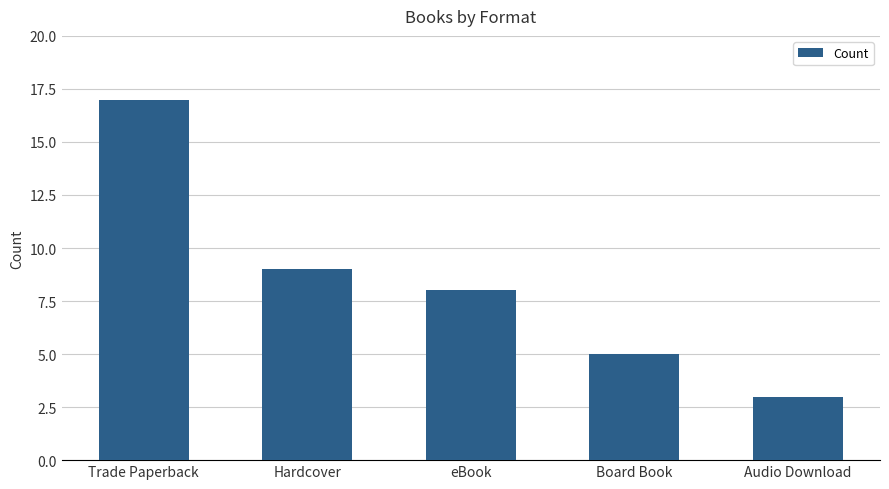

What is the value of the 2nd bar from the left?

9